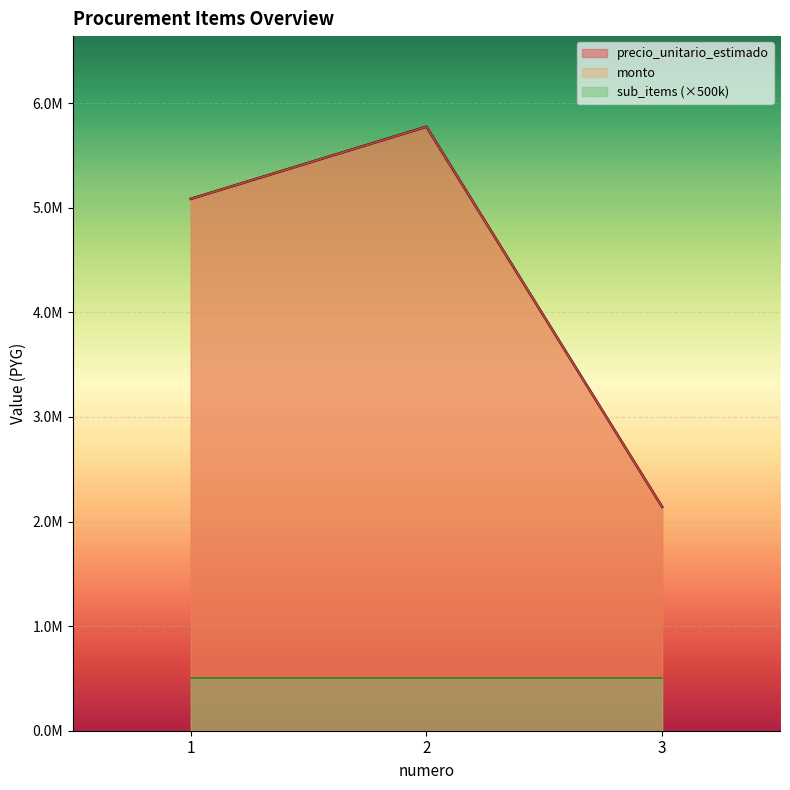

At how many categories does at least one series exceed 5630426?

1